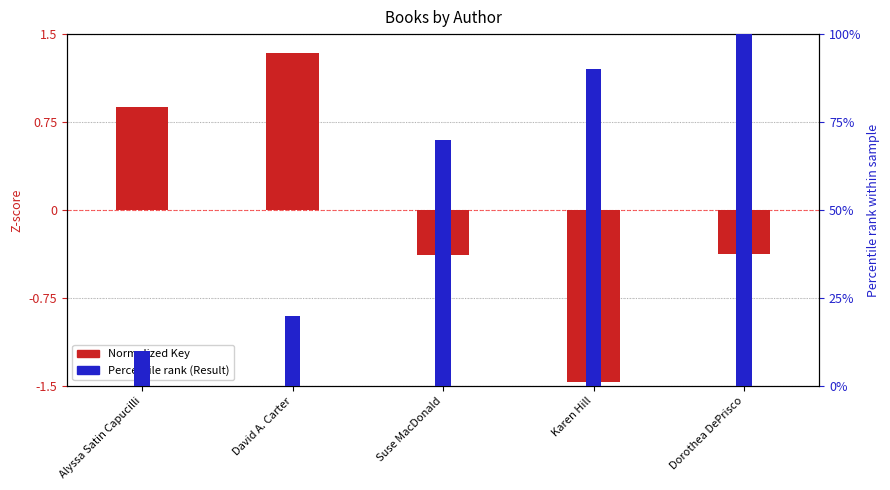

What is the difference between the highest and lowest values at Alyssa Satin Capucilli?

9.1